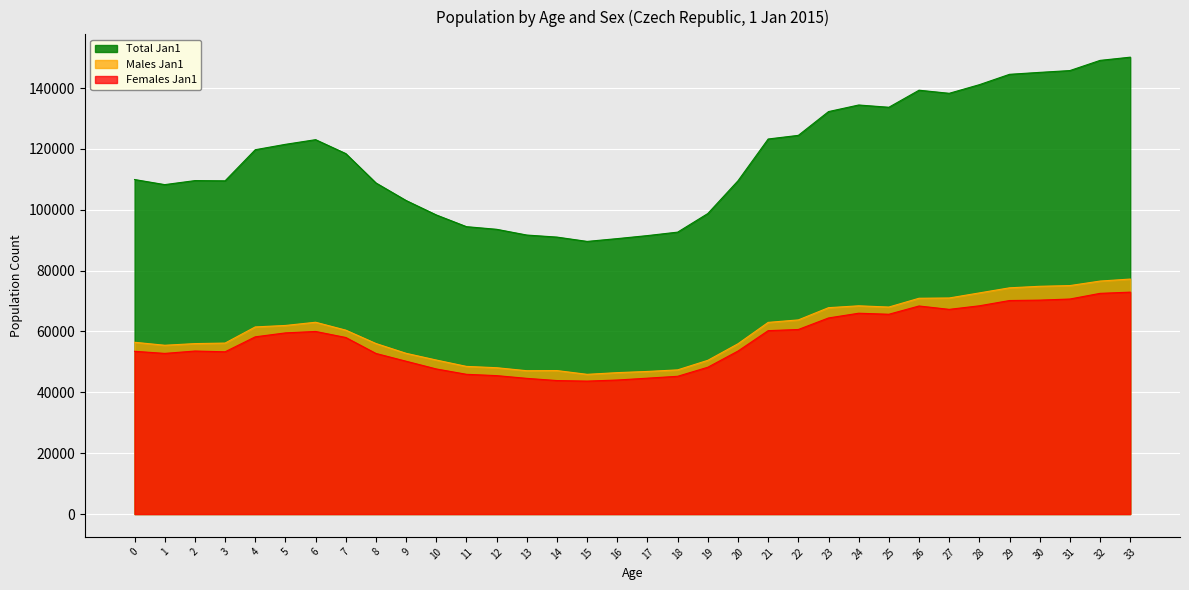

What is the value of the Females Jan1 point at the 24th from the left?

64448